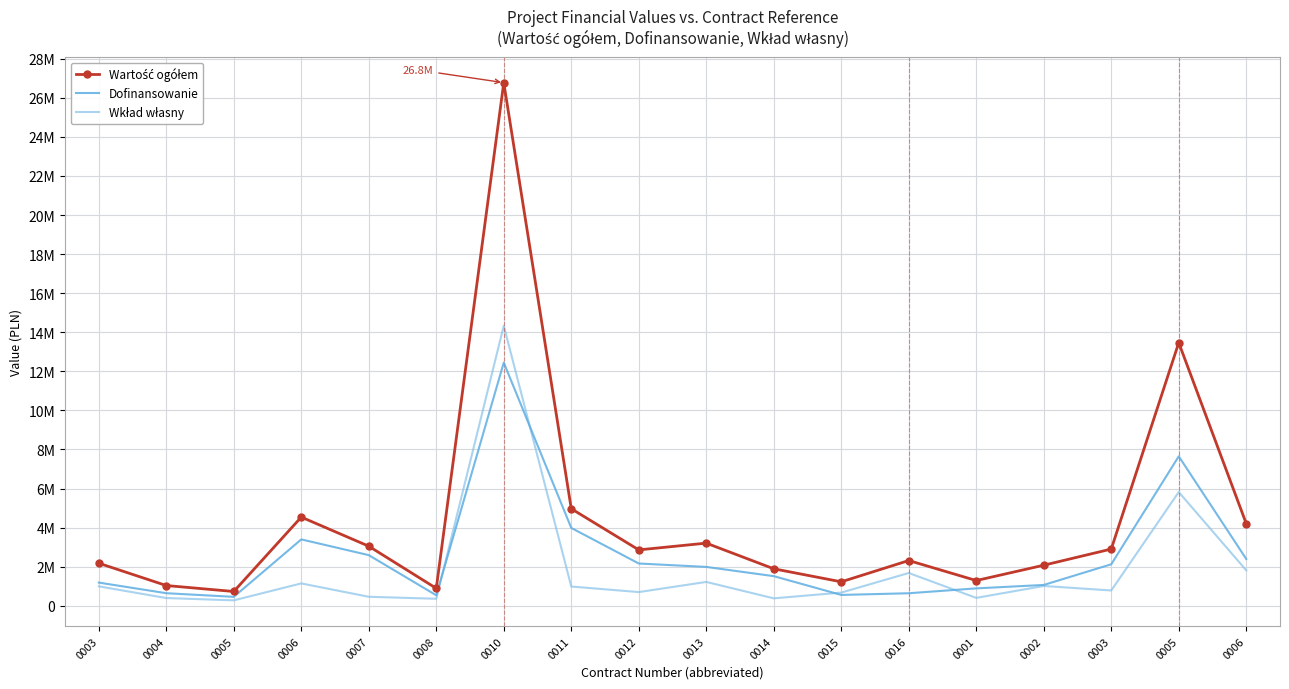

Is the value of Wartość ogółem at 0003 greater than the value of Dofinansowanie at 0001?

Yes